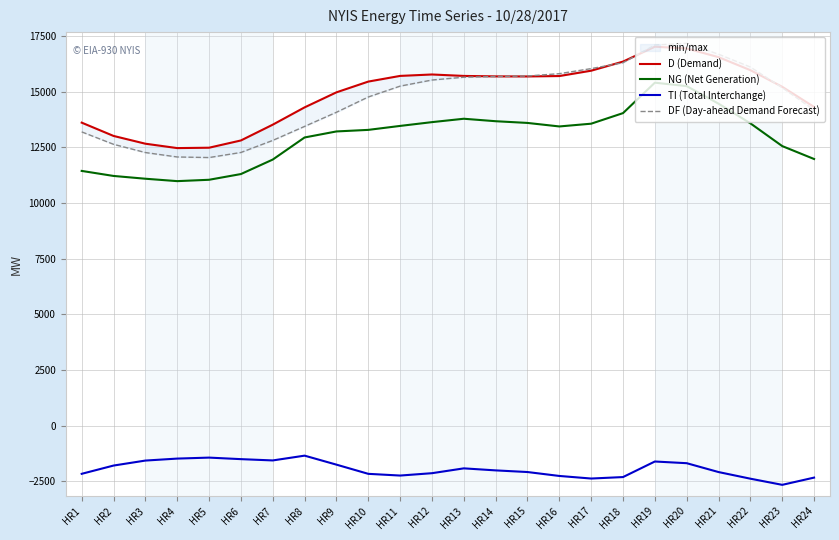

At which label does TI (Total Interchange) first exceed -2014?

HR2